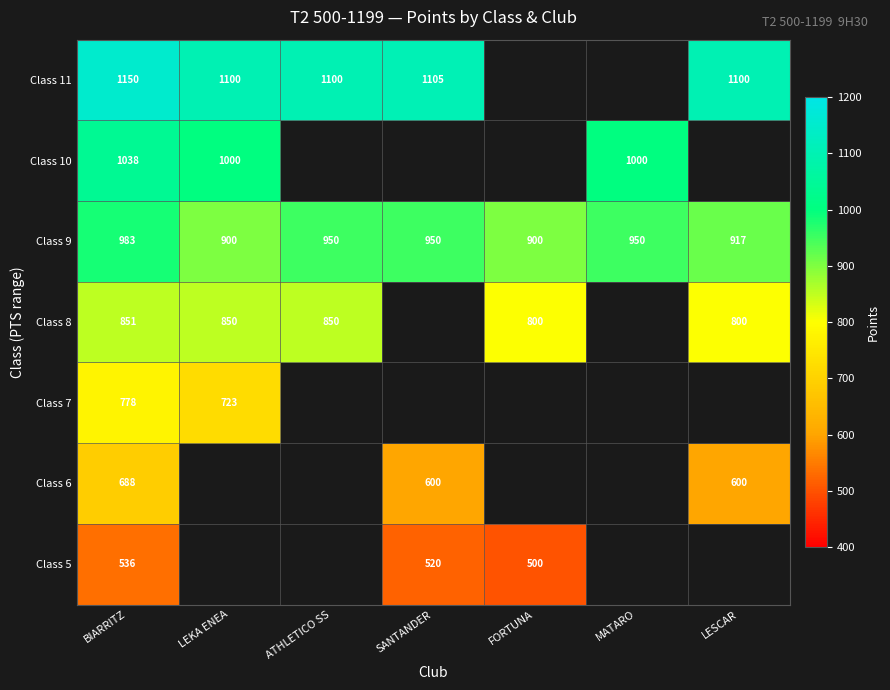

The Class 8 series shows 800 at LESCAR. True or false?

True